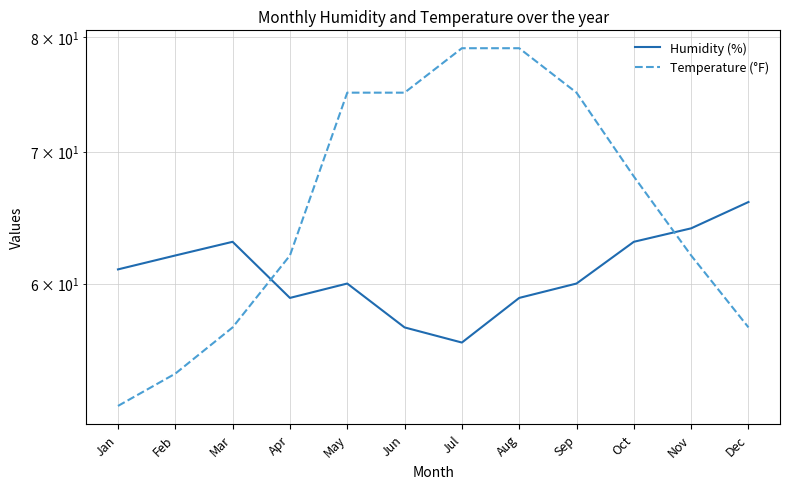

After their last crossing, which series has the higher values: Temperature (°F) or Humidity (%)?

Humidity (%)